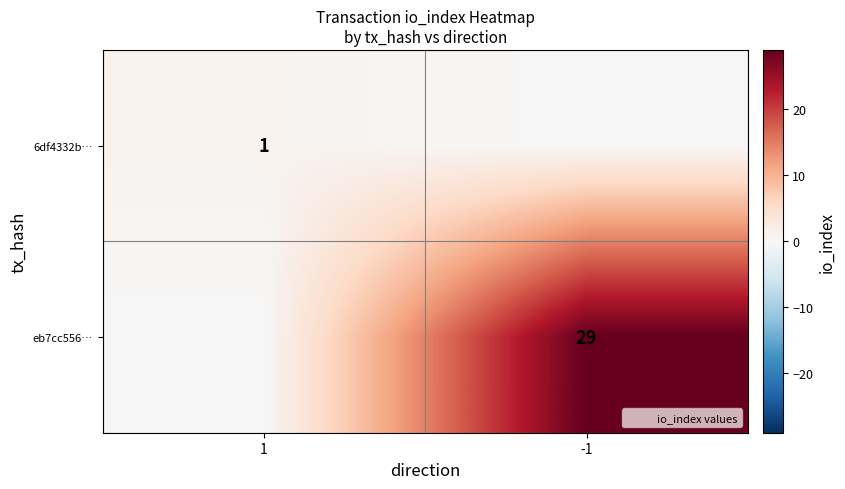

True or false: 6df4332b… has a value of 1 at 1.

True